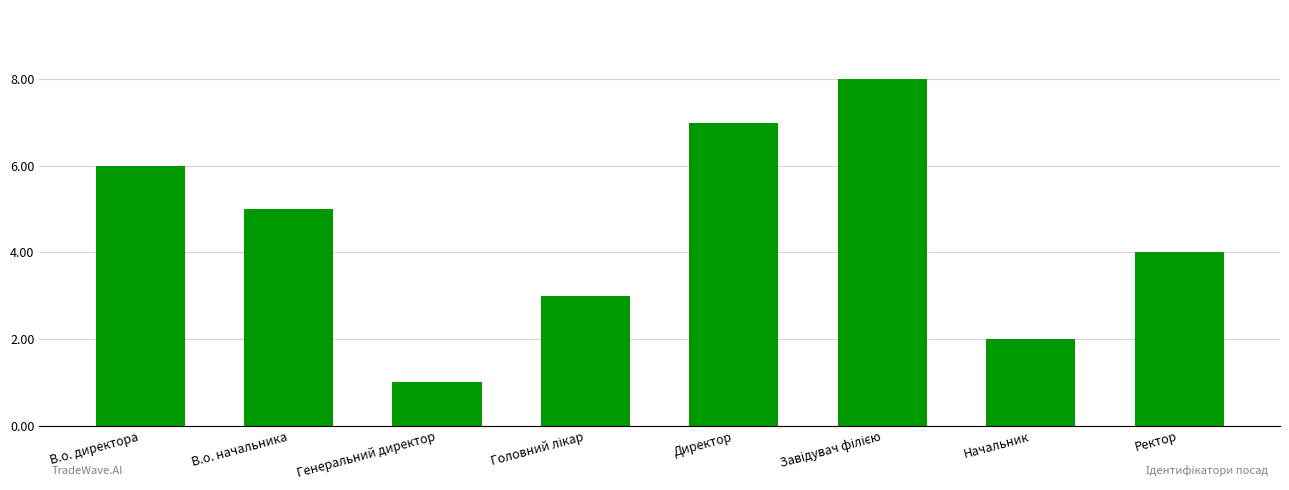

The chart shows a value of 7 at Ректор. True or false?

False